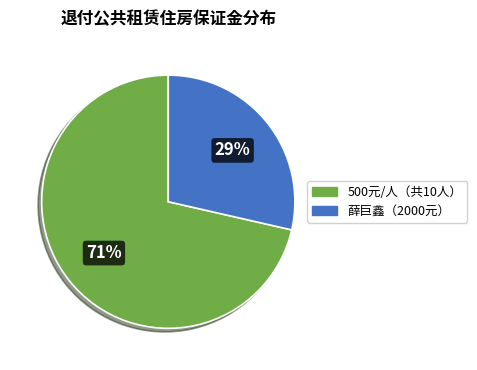

Does any single category account for the majority?

Yes